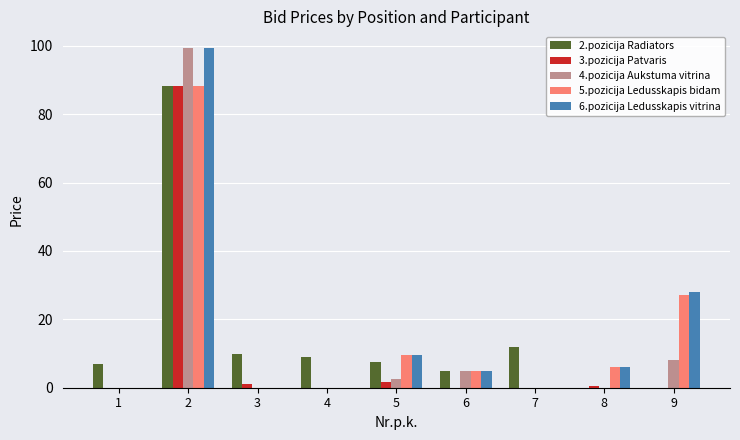

Reading right to left, what are all the values shown in this chart?

2.pozicija Radiators: 0.0	0.0	12.0	5.0	7.7	9.0	10.0	88.3	7.0
3.pozicija Patvaris: 0.0	0.5	0.0	0.0	1.7	0.0	1.0	88.2	0.0
4.pozicija Aukstuma vitrina: 8.0	0.0	0.0	5.0	2.7	0.0	0.0	99.3	0.0
5.pozicija Ledusskapis bidam: 27.0	6.0	0.0	5.0	9.7	0.0	0.0	88.3	0.0
6.pozicija Ledusskapis vitrina: 28.0	6.0	0.0	5.0	9.7	0.0	0.0	99.2	0.0